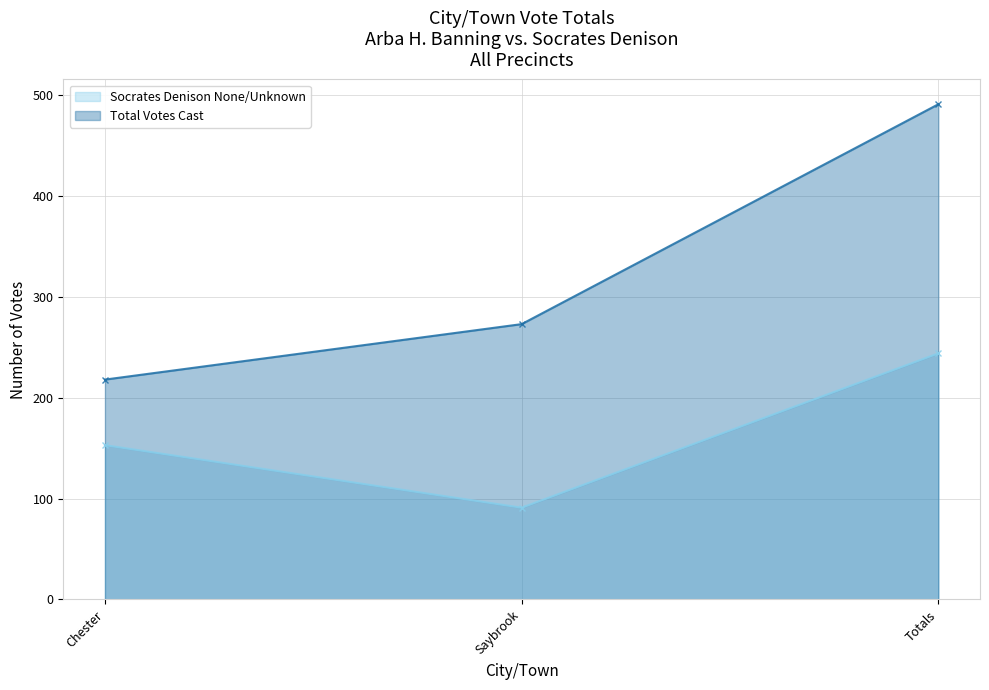

At which category is the sum across all series the highest?

Totals